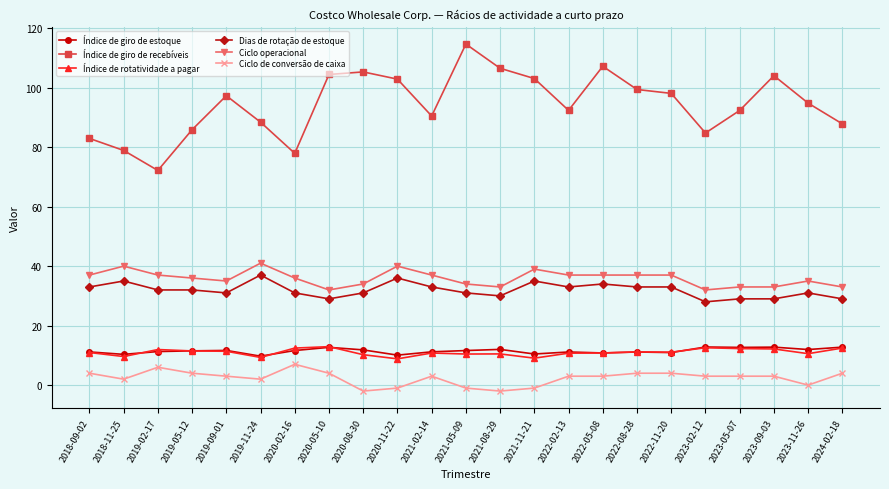

Between 2020-11-22 and 2021-05-09, which series saw the biggest shift?

Índice de giro de recebíveis